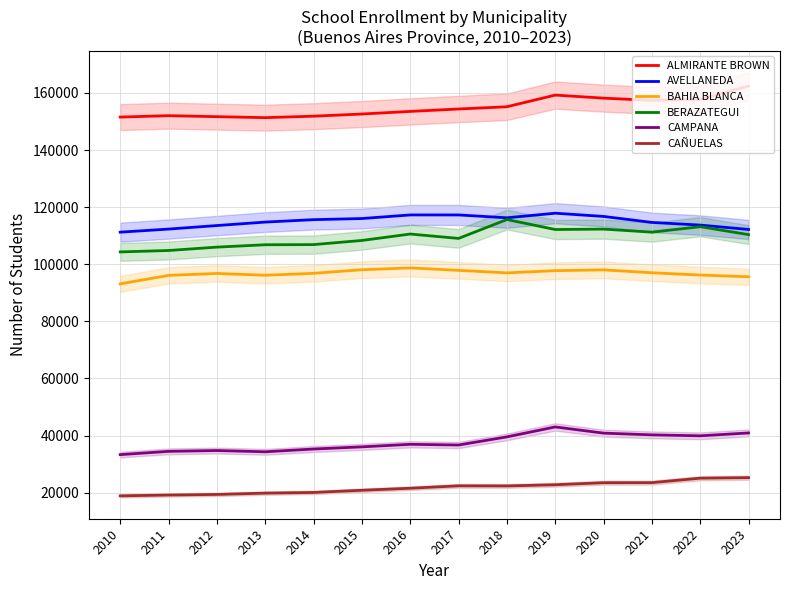

The value of ALMIRANTE BROWN at 2014 is 151870. True or false?

True